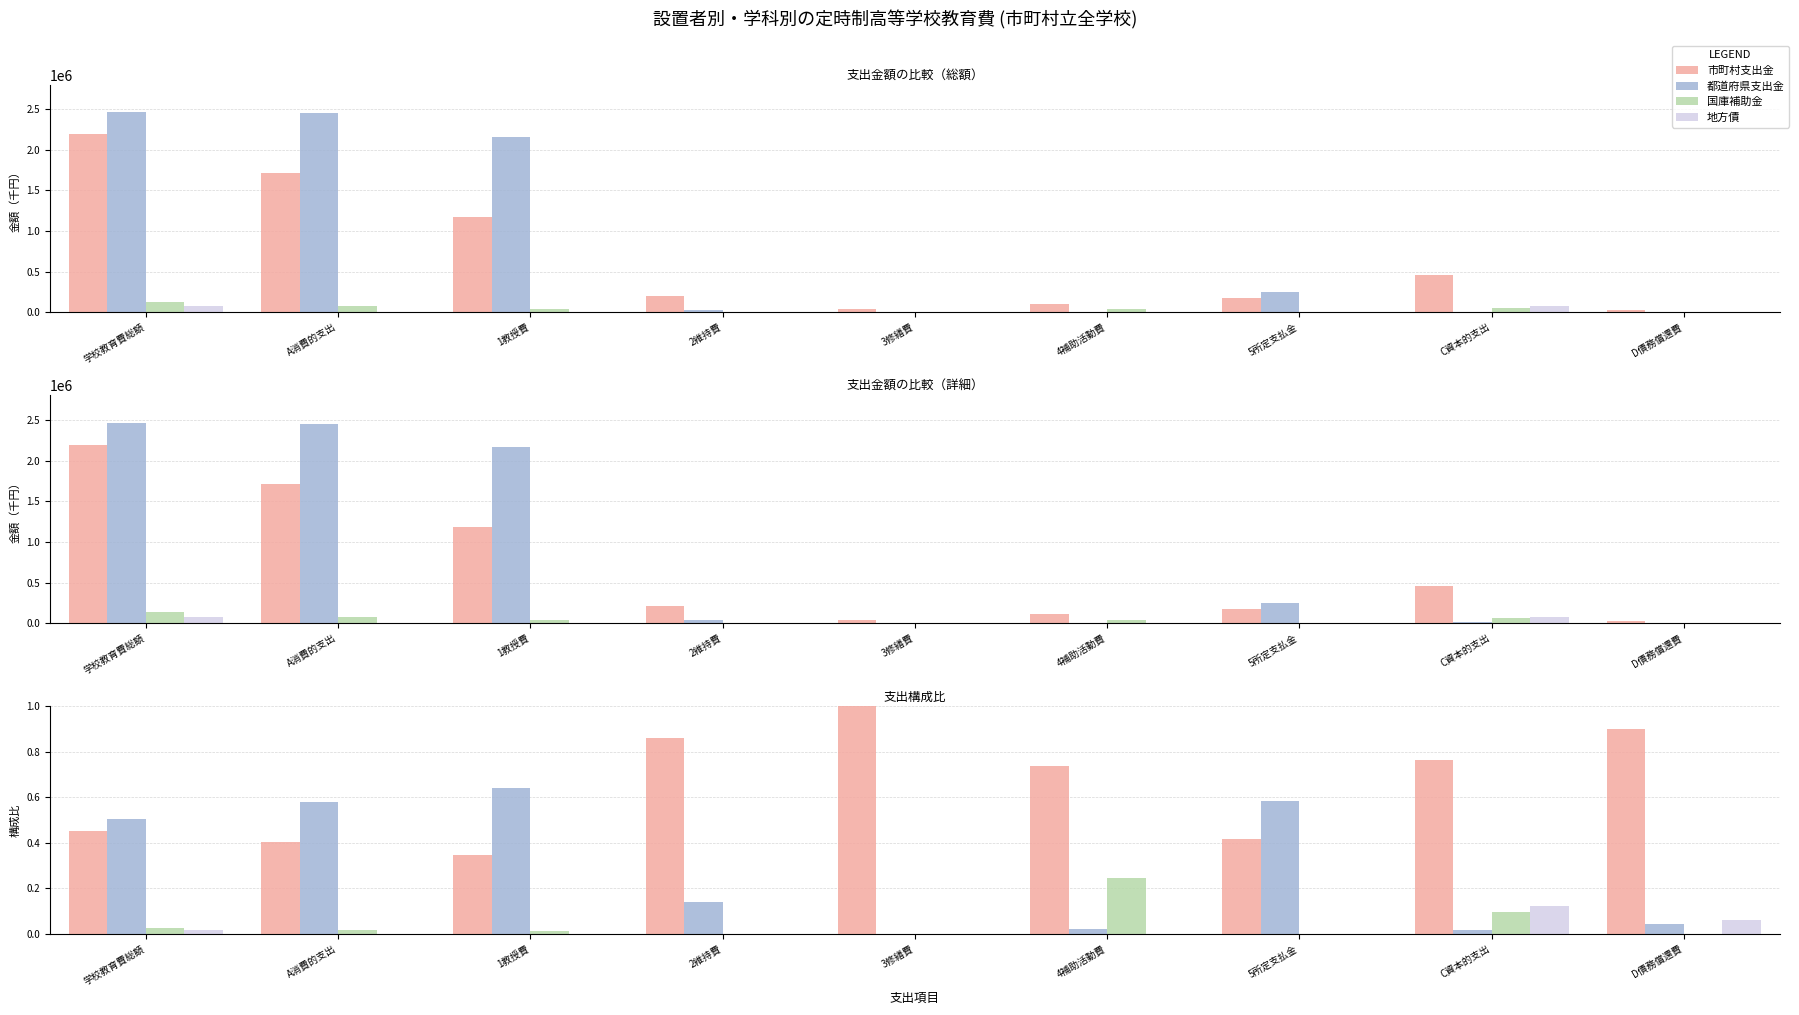

True or false: 国庫補助金 has a value of 0.0 at C資本的支出.

False